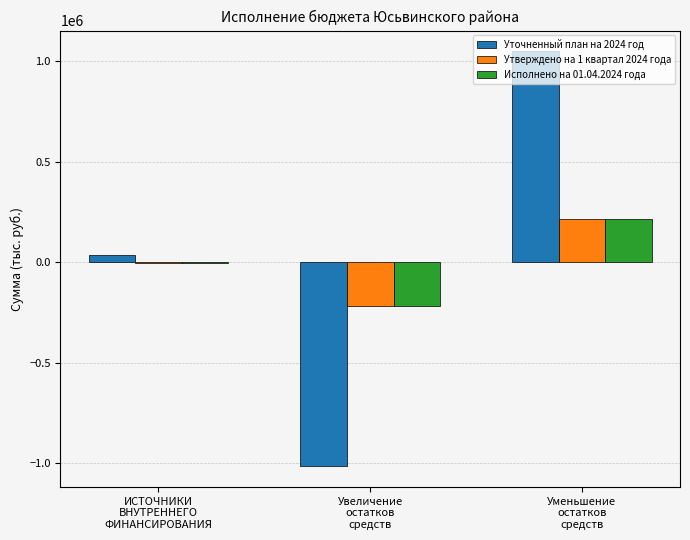

What is the sum of all Утверждено на 1 квартал 2024 года values?

-5854.3